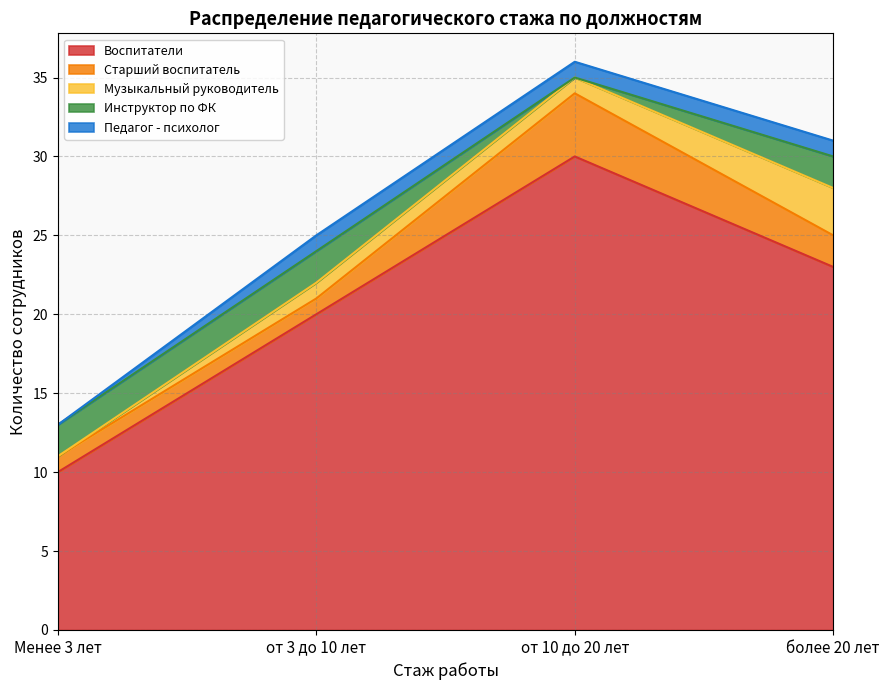

What is the difference between the second highest and second lowest values in the Старший воспитатель series?

1